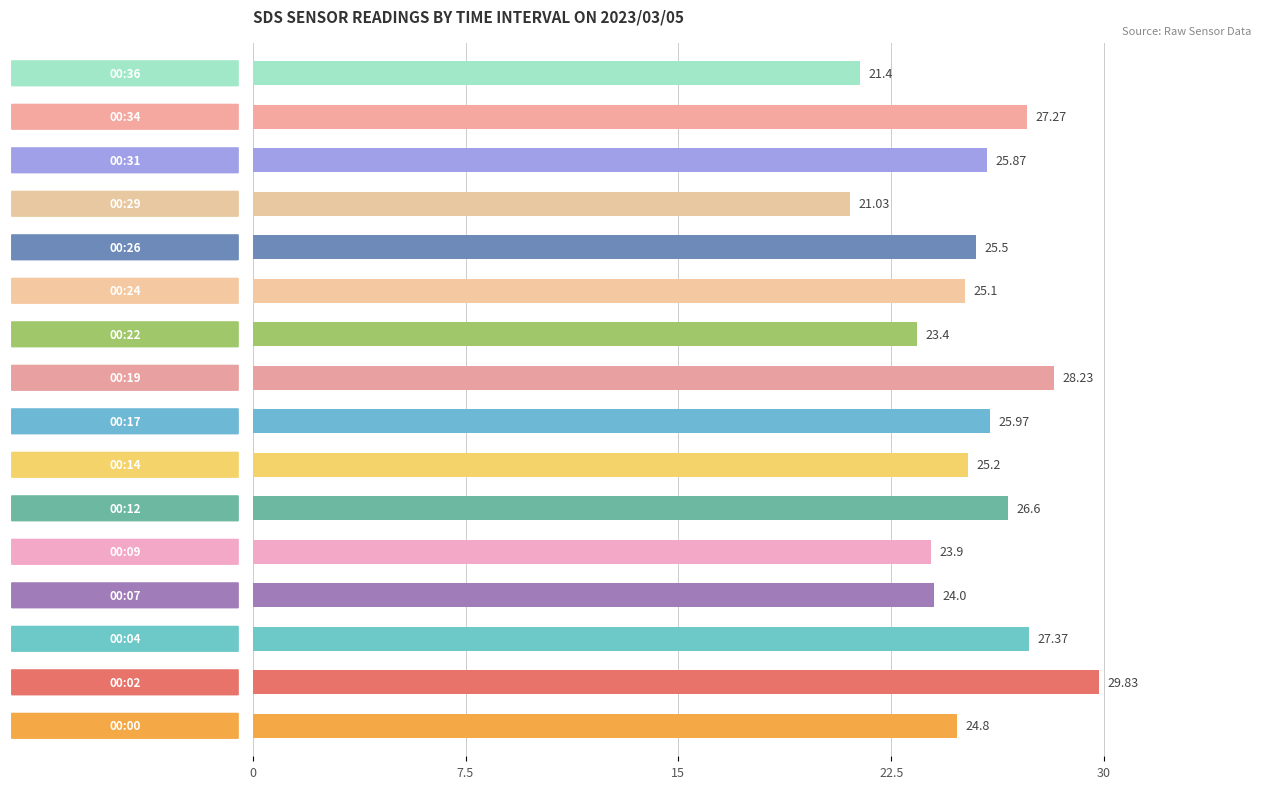

What is the difference between the maximum and minimum values?

8.8